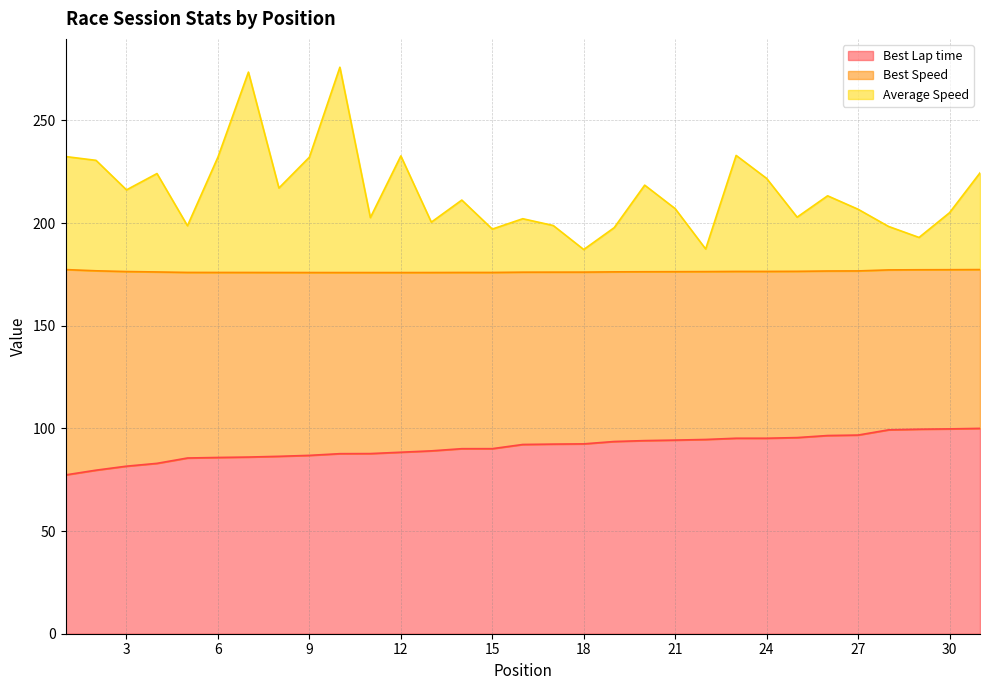

Is the value of Best Lap time at 20 greater than the value of Average Speed at 2?

No